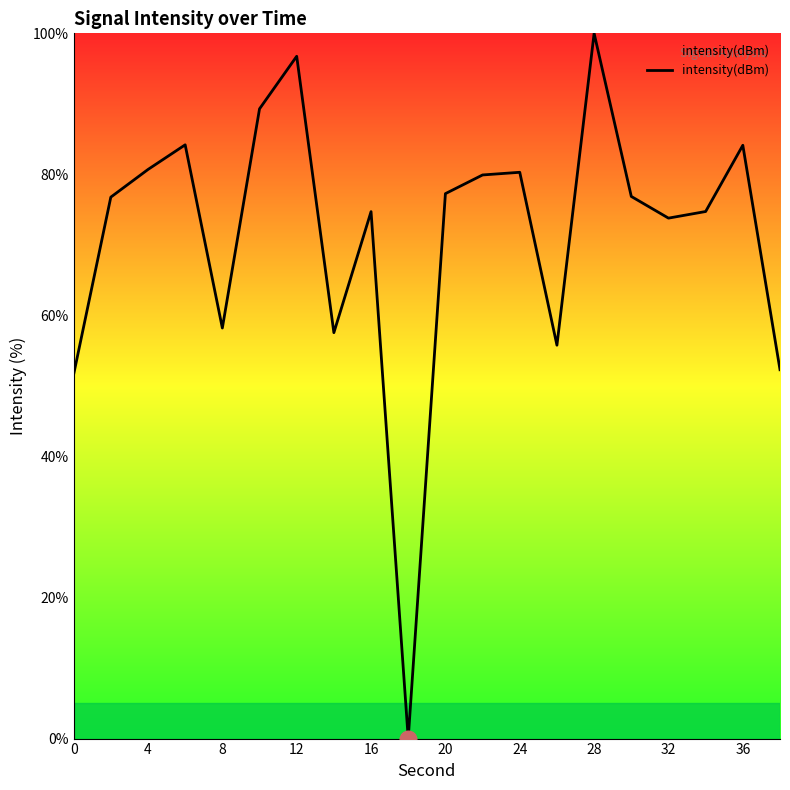

What is the maximum value shown in the chart?

100.0